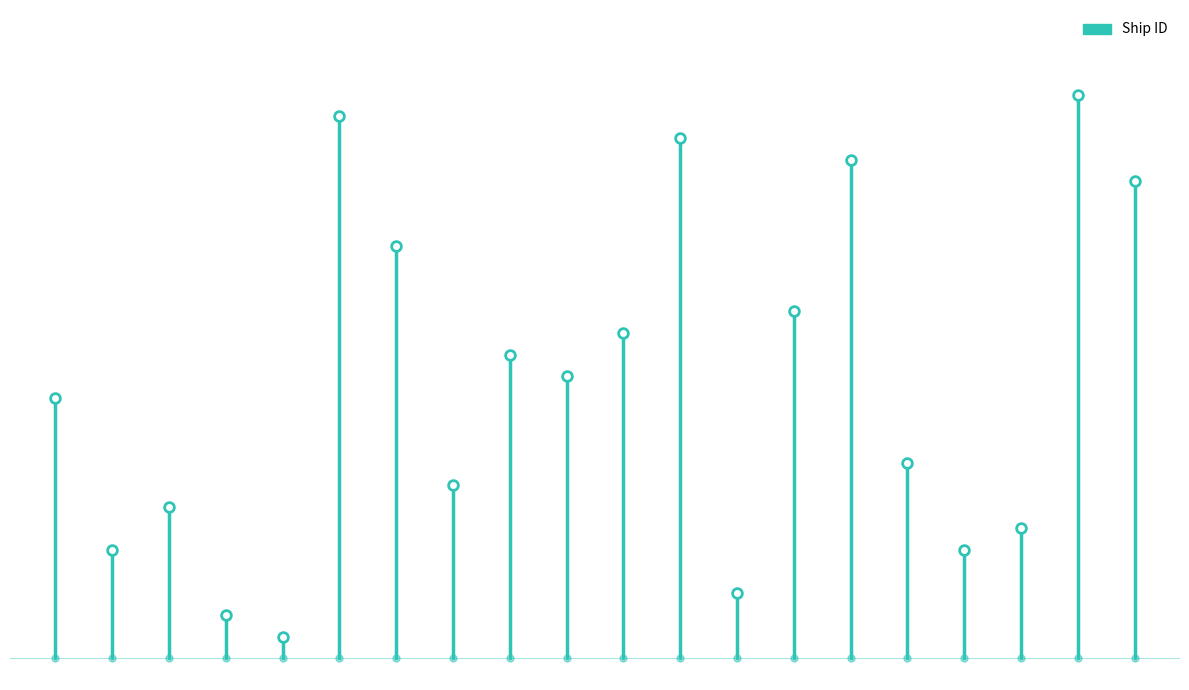

Does the chart have visible grid lines?

No